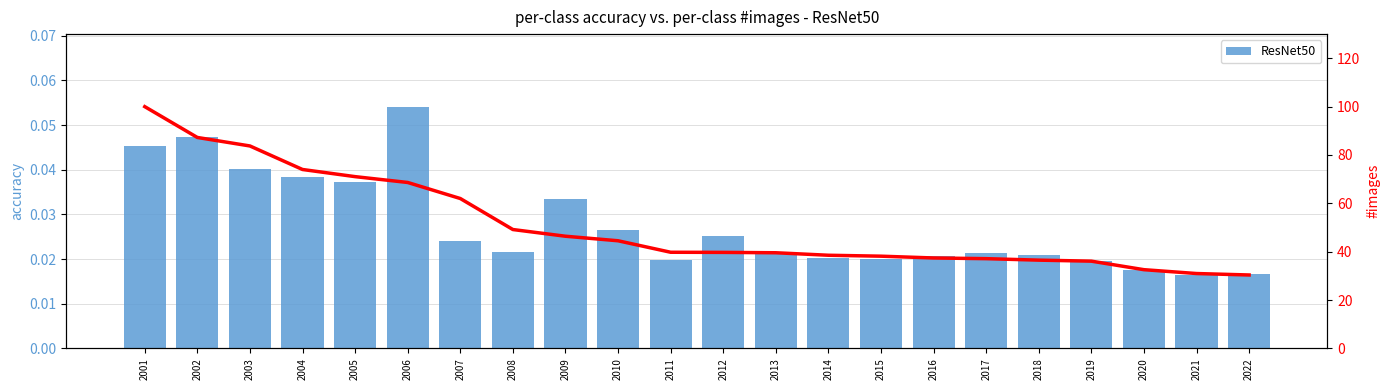

Is the value of #images curve at 2010 greater than the value of Finland GCF at 2012?

Yes